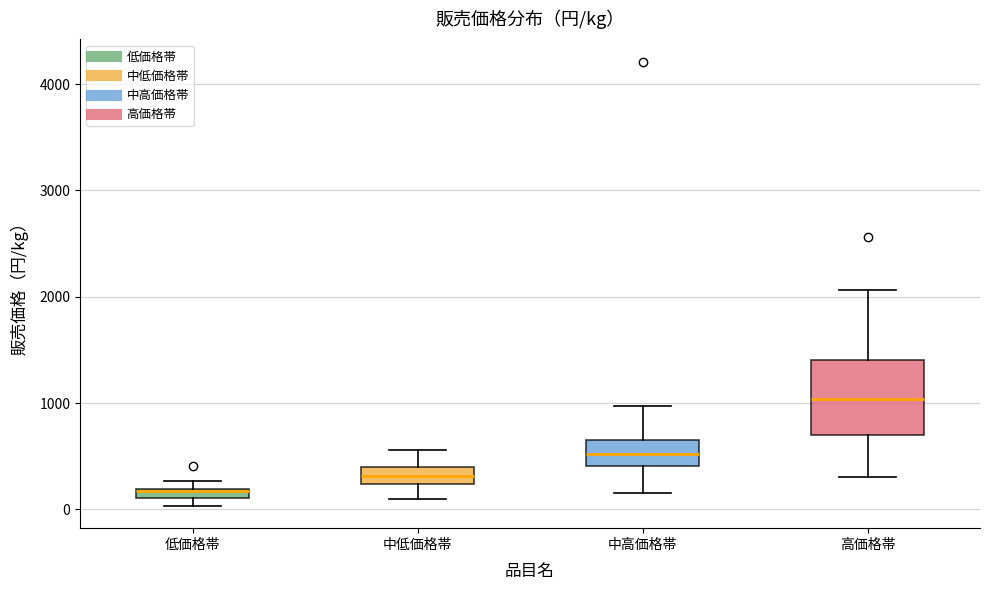

Which box is the tallest, from its lower edge to its upper edge?

高価格帯